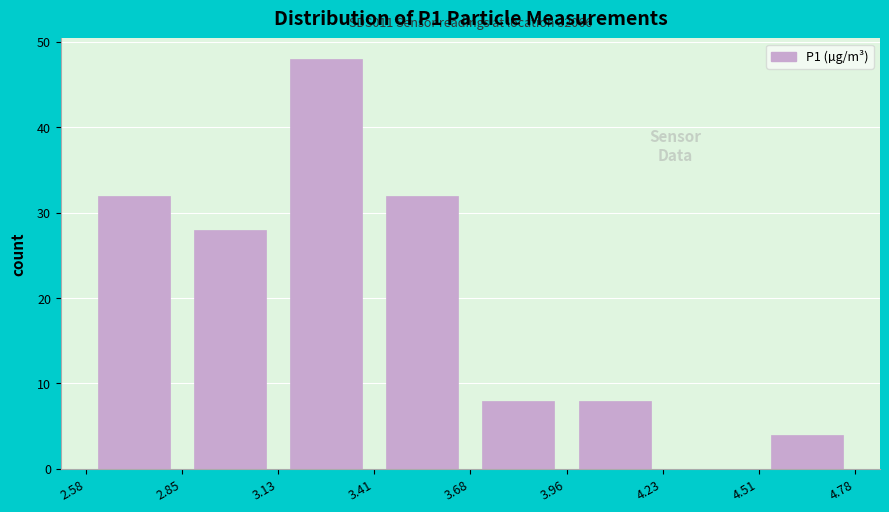

Which range on the x-axis has the tallest bar?

3.13 to 3.41